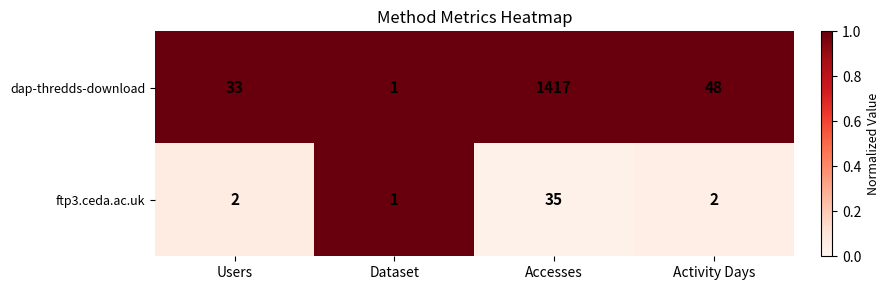

Which series has the largest total across all categories?

dap-thredds-download